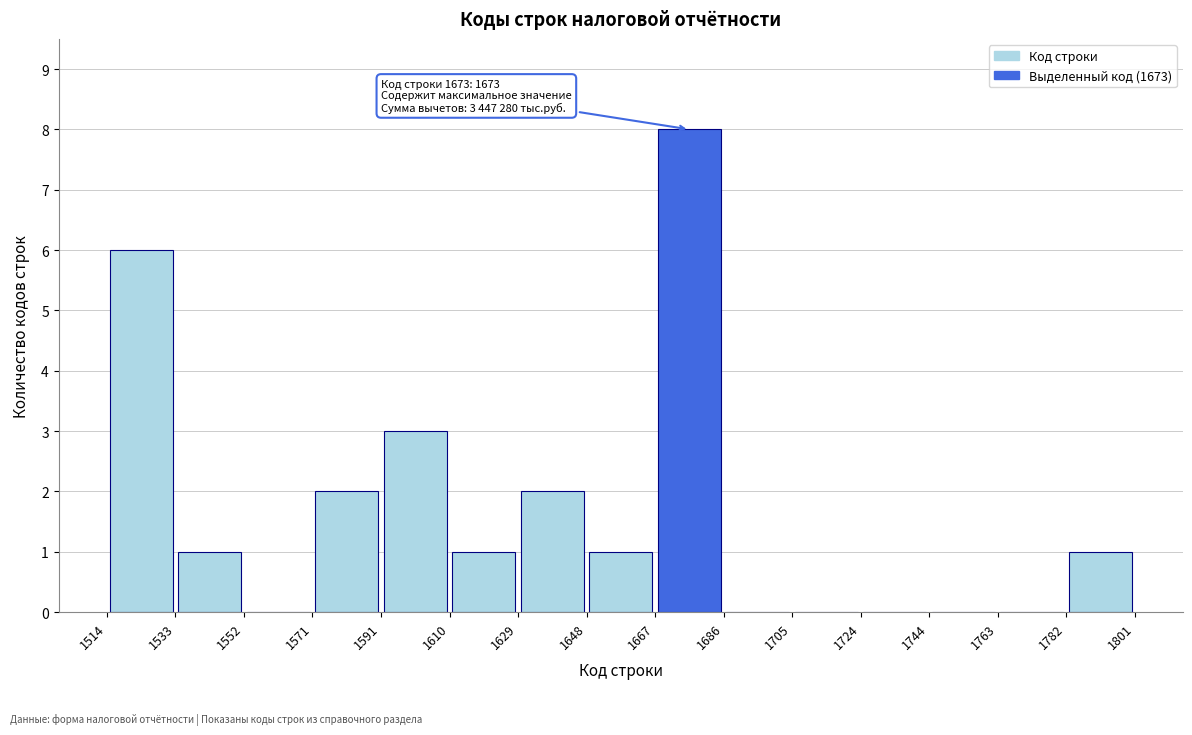

Over which range of the x-axis is the bar tallest?

1667 to 1686